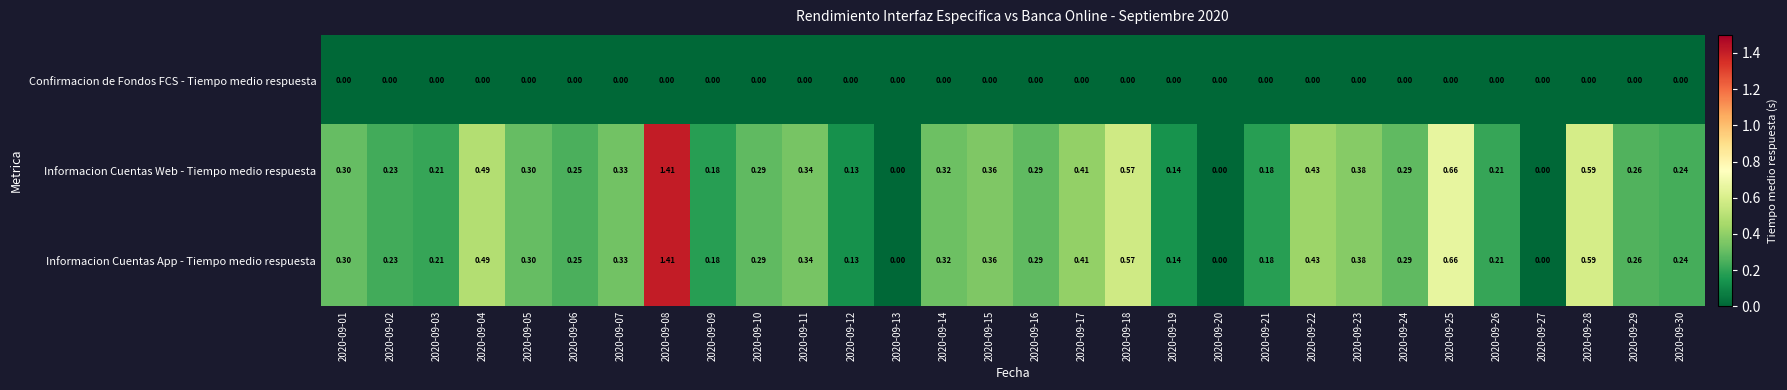

Is the value of Confirmacion de Fondos FCS - Tiempo medio respuesta at 2020-09-19 greater than the value of Informacion Cuentas Web - Tiempo medio respuesta at 2020-09-06?

No